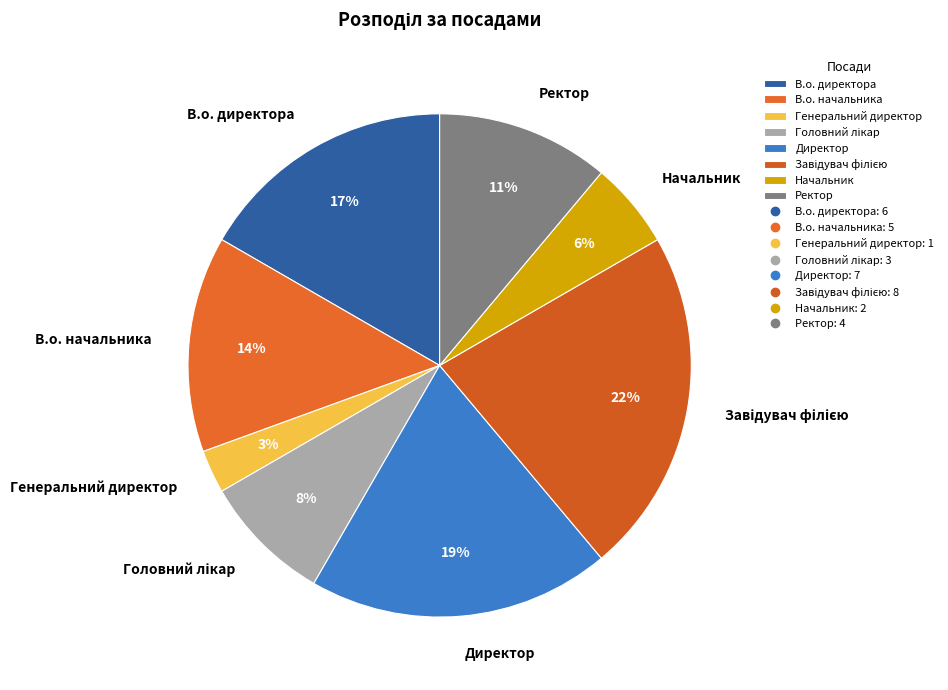

Which has a higher value, Директор or Начальник?

Директор